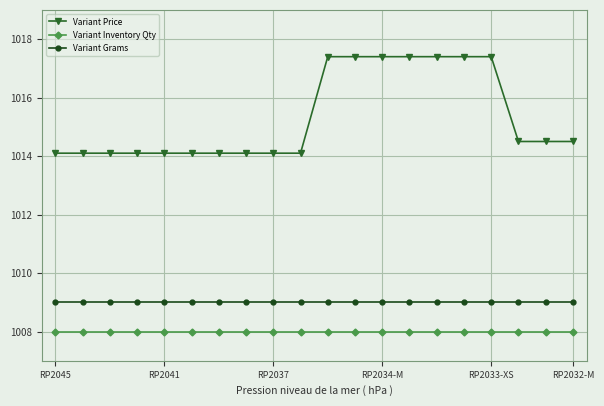

What is the maximum value for Variant Grams?

1009.0